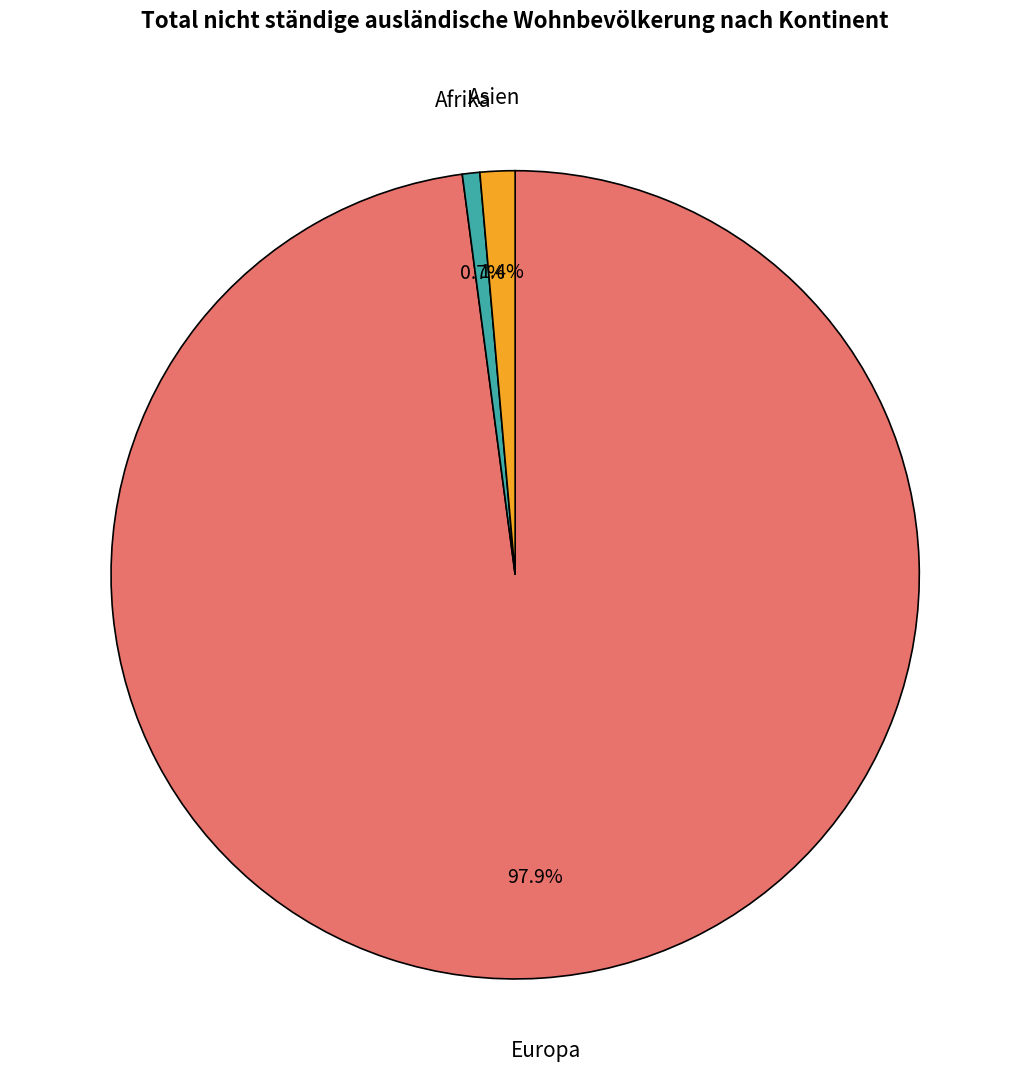

What percentage is the Afrika slice, to the nearest percent?

1%